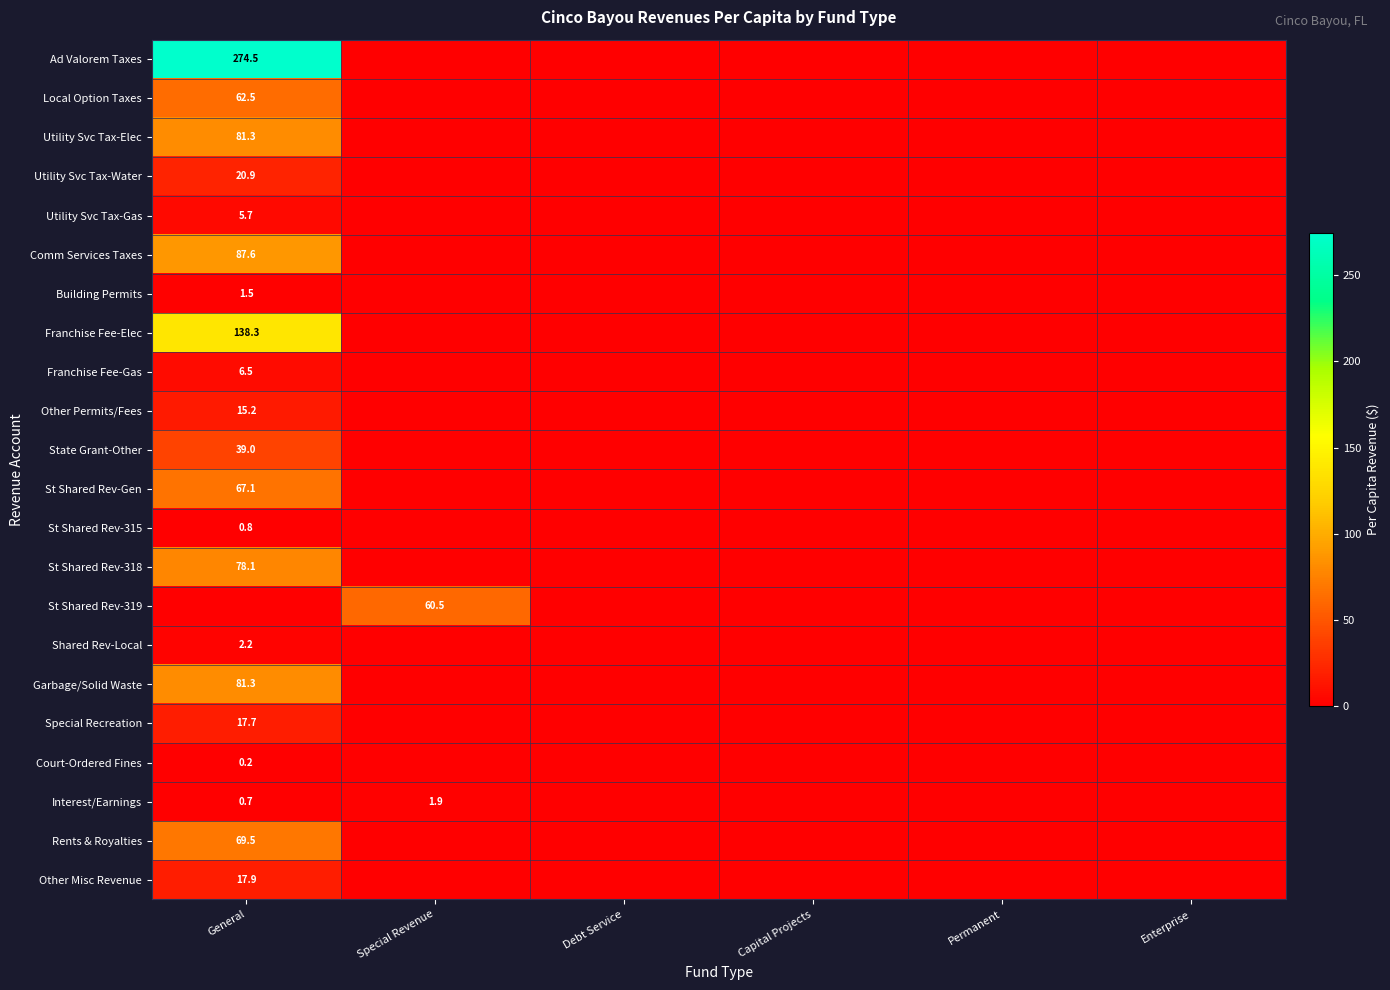

Between Permanent and Enterprise, which is larger?

Permanent